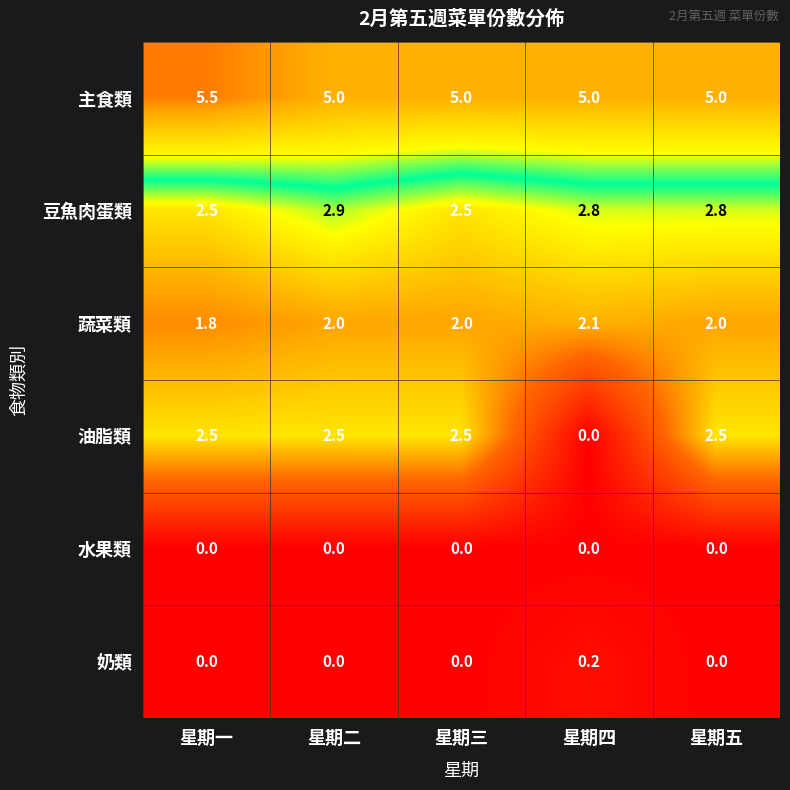

What is the difference between the maximum and minimum values in the 油脂類 series?

2.5